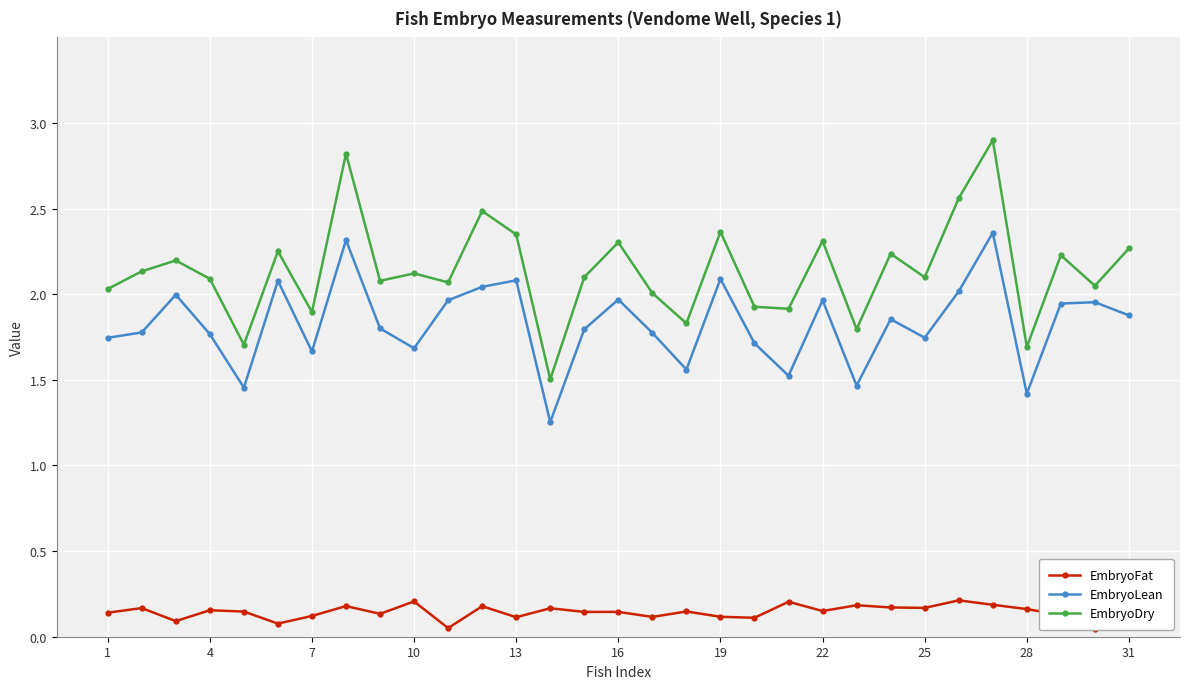

Is this an area chart (filled region under the line)?

No